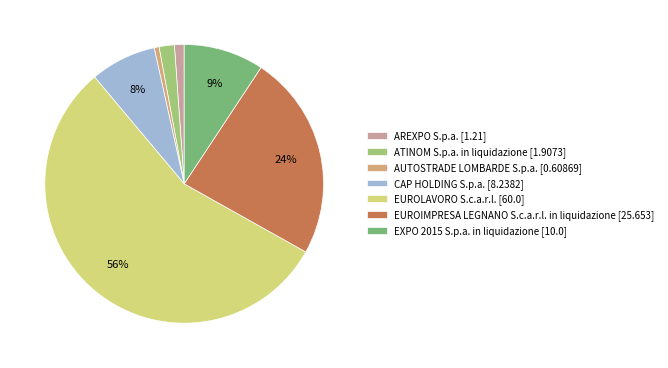

How many slices are in this pie chart?

7